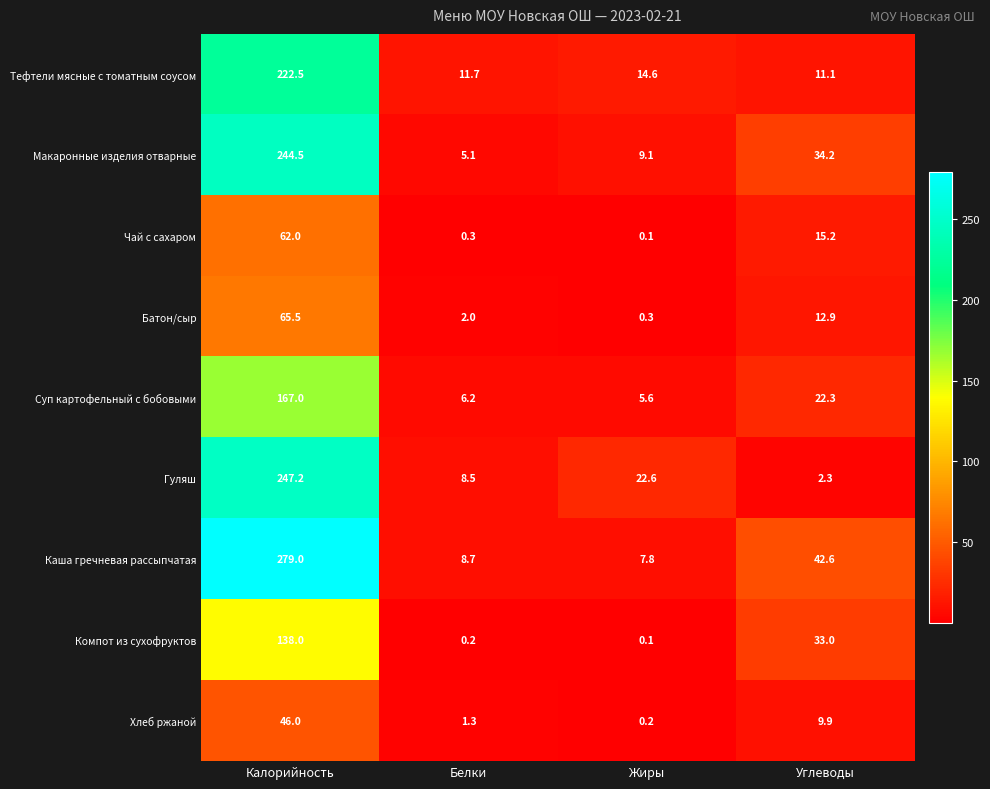

What is the minimum value shown in the chart?

0.1